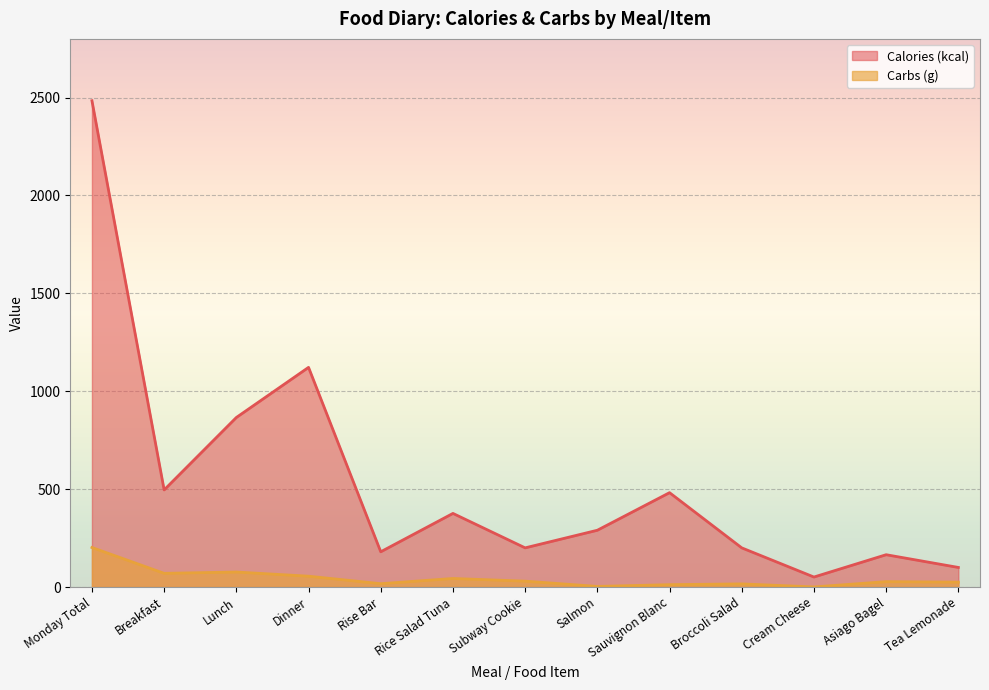

How many values in the Carbs (g) series are below 27?

6